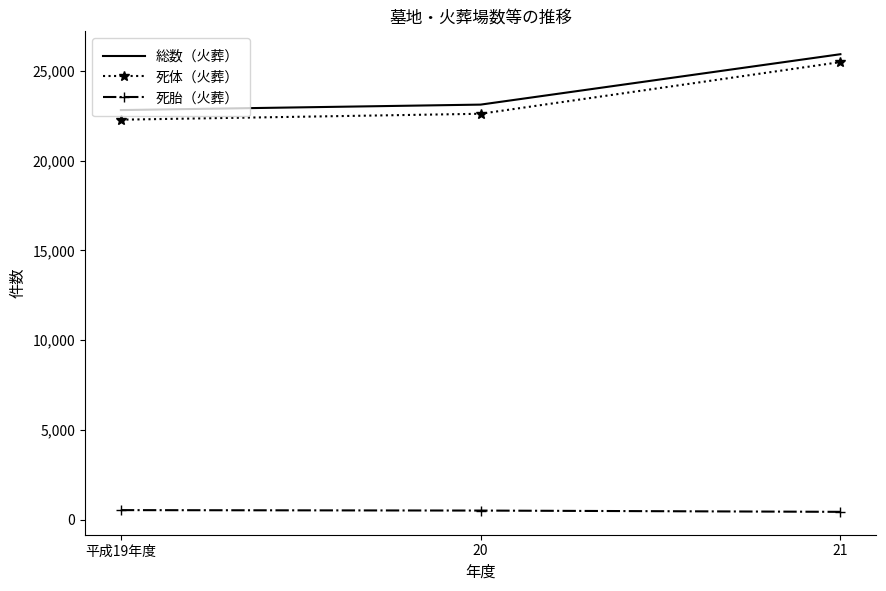

What is the difference between the maximum and minimum values in the 死体（火葬） series?

3208